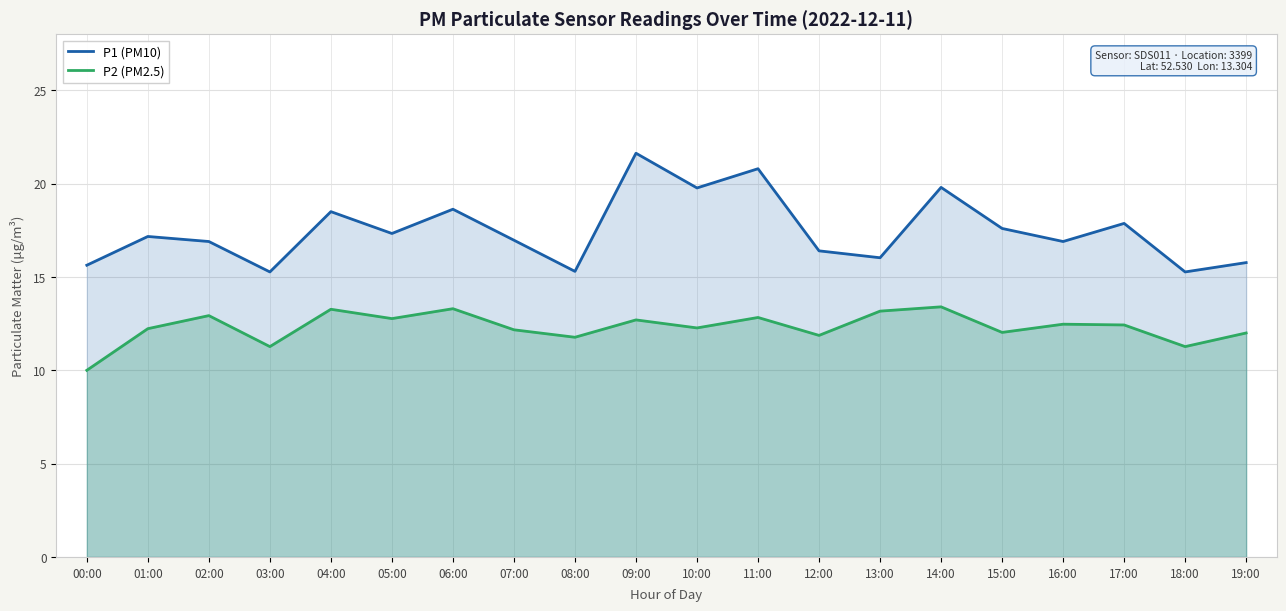

Where does the P1 (PM10) series first go above 17?

01:00